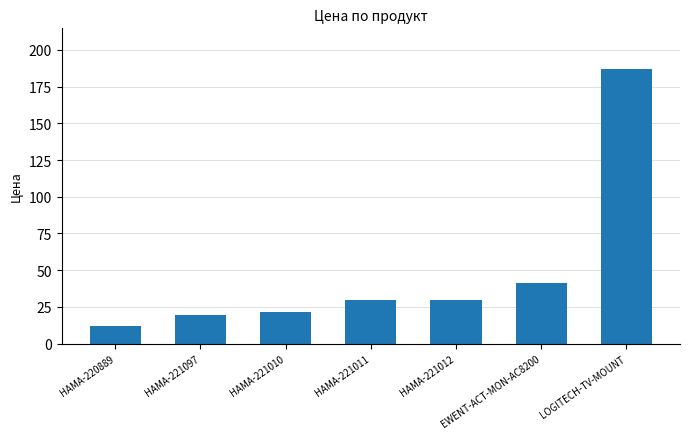

What is the label of the 6th bar from the left?

EWENT-ACT-MON-AC8200